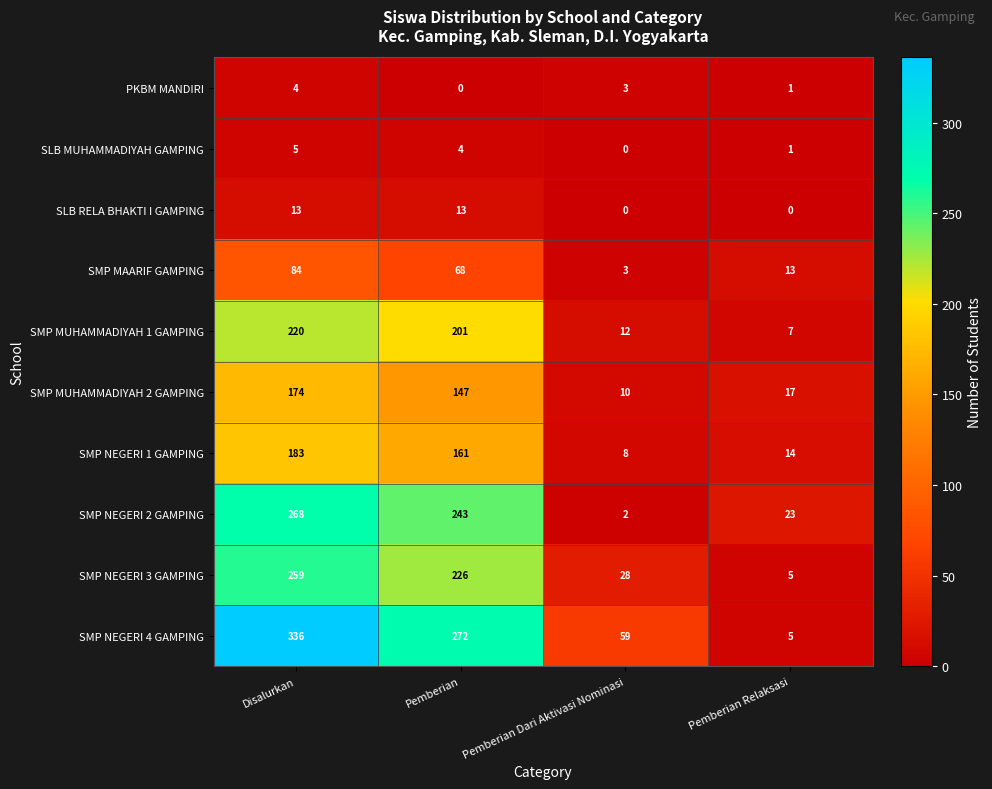

Rank the series at Pemberian from lowest to highest value.

PKBM MANDIRI, SLB MUHAMMADIYAH GAMPING, SLB RELA BHAKTI I GAMPING, SMP MAARIF GAMPING, SMP MUHAMMADIYAH 2 GAMPING, SMP NEGERI 1 GAMPING, SMP MUHAMMADIYAH 1 GAMPING, SMP NEGERI 3 GAMPING, SMP NEGERI 2 GAMPING, SMP NEGERI 4 GAMPING